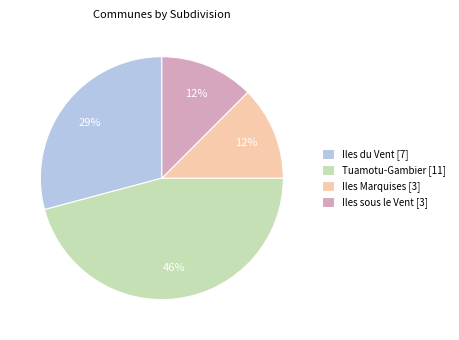

Is there any slice that represents more than half of the pie?

No